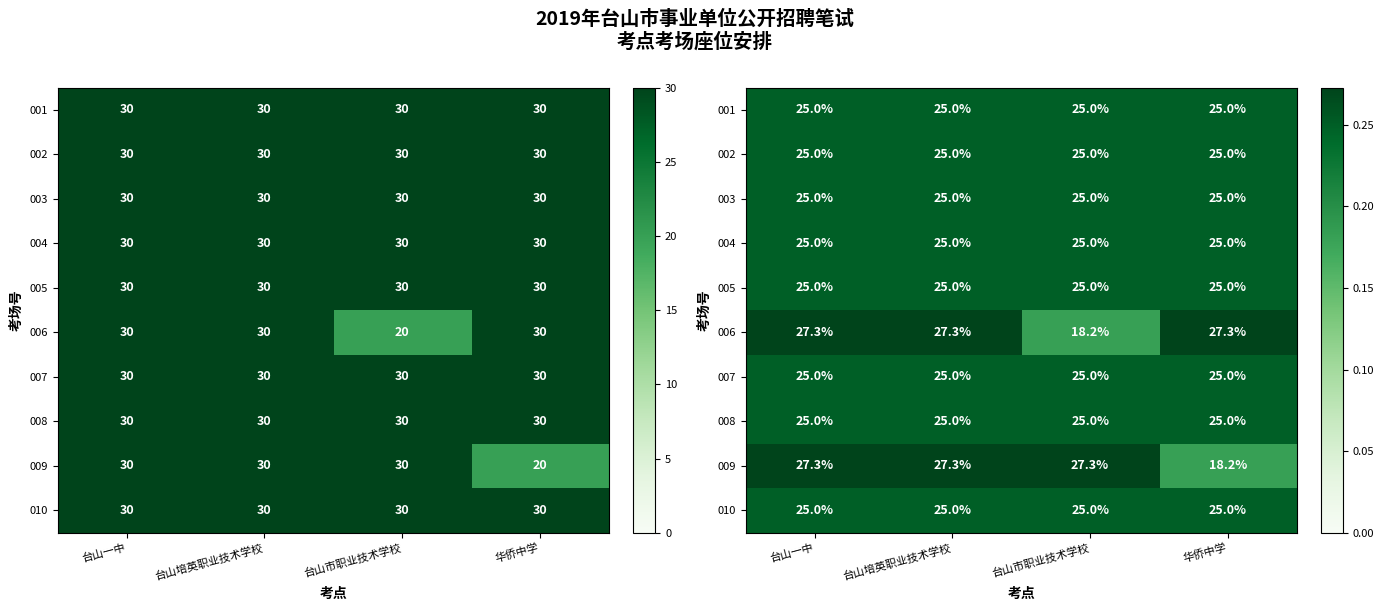

What is the sum of the 009 values at 华侨中学 and 台山培英职业技术学校?

0.5